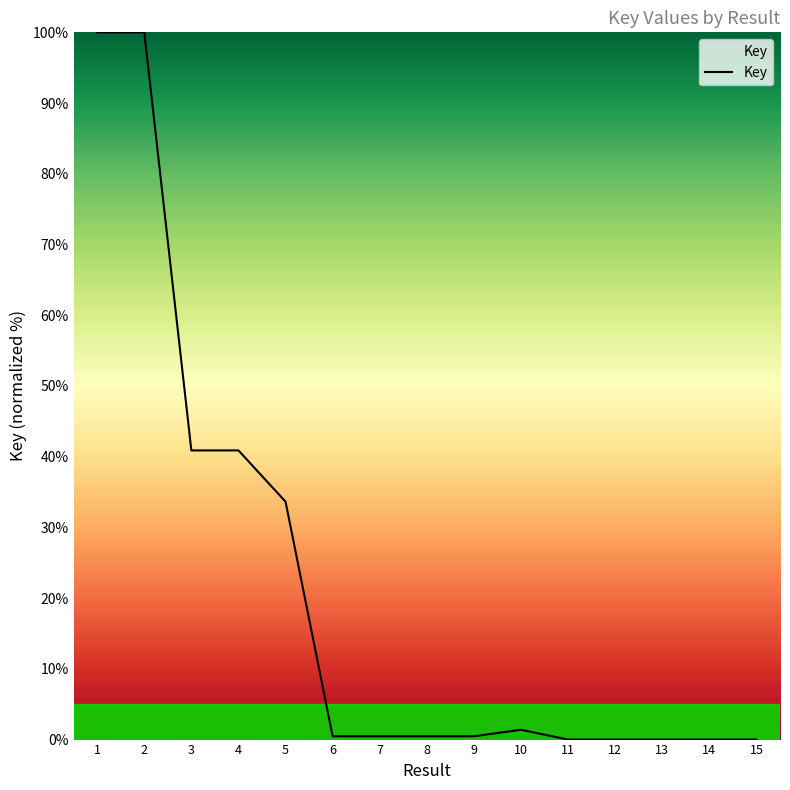

What is the difference between the maximum and minimum values?

100.0